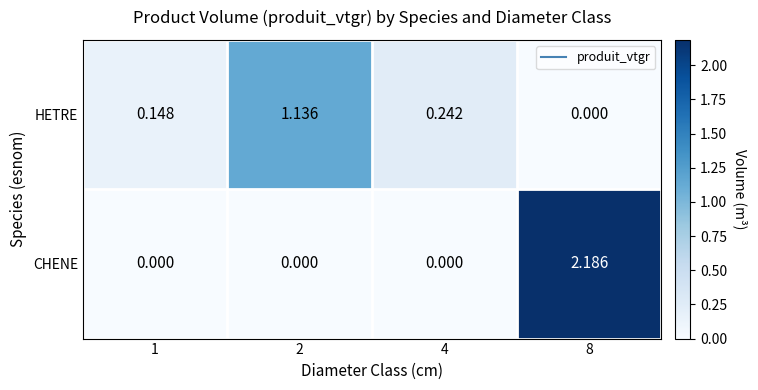

At 2, list the series in order from smallest to largest.

CHENE, HETRE